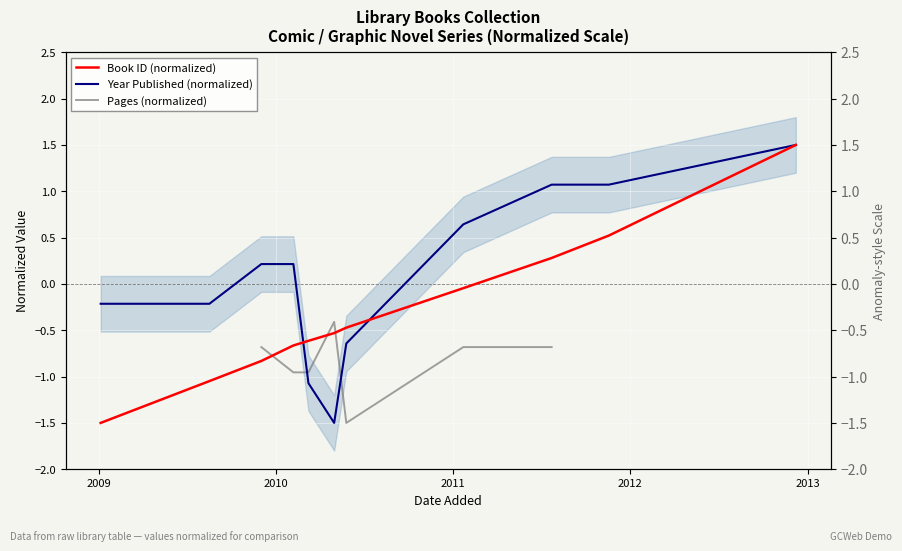

At which label is Year Published (normalized) closest to 0?

2010